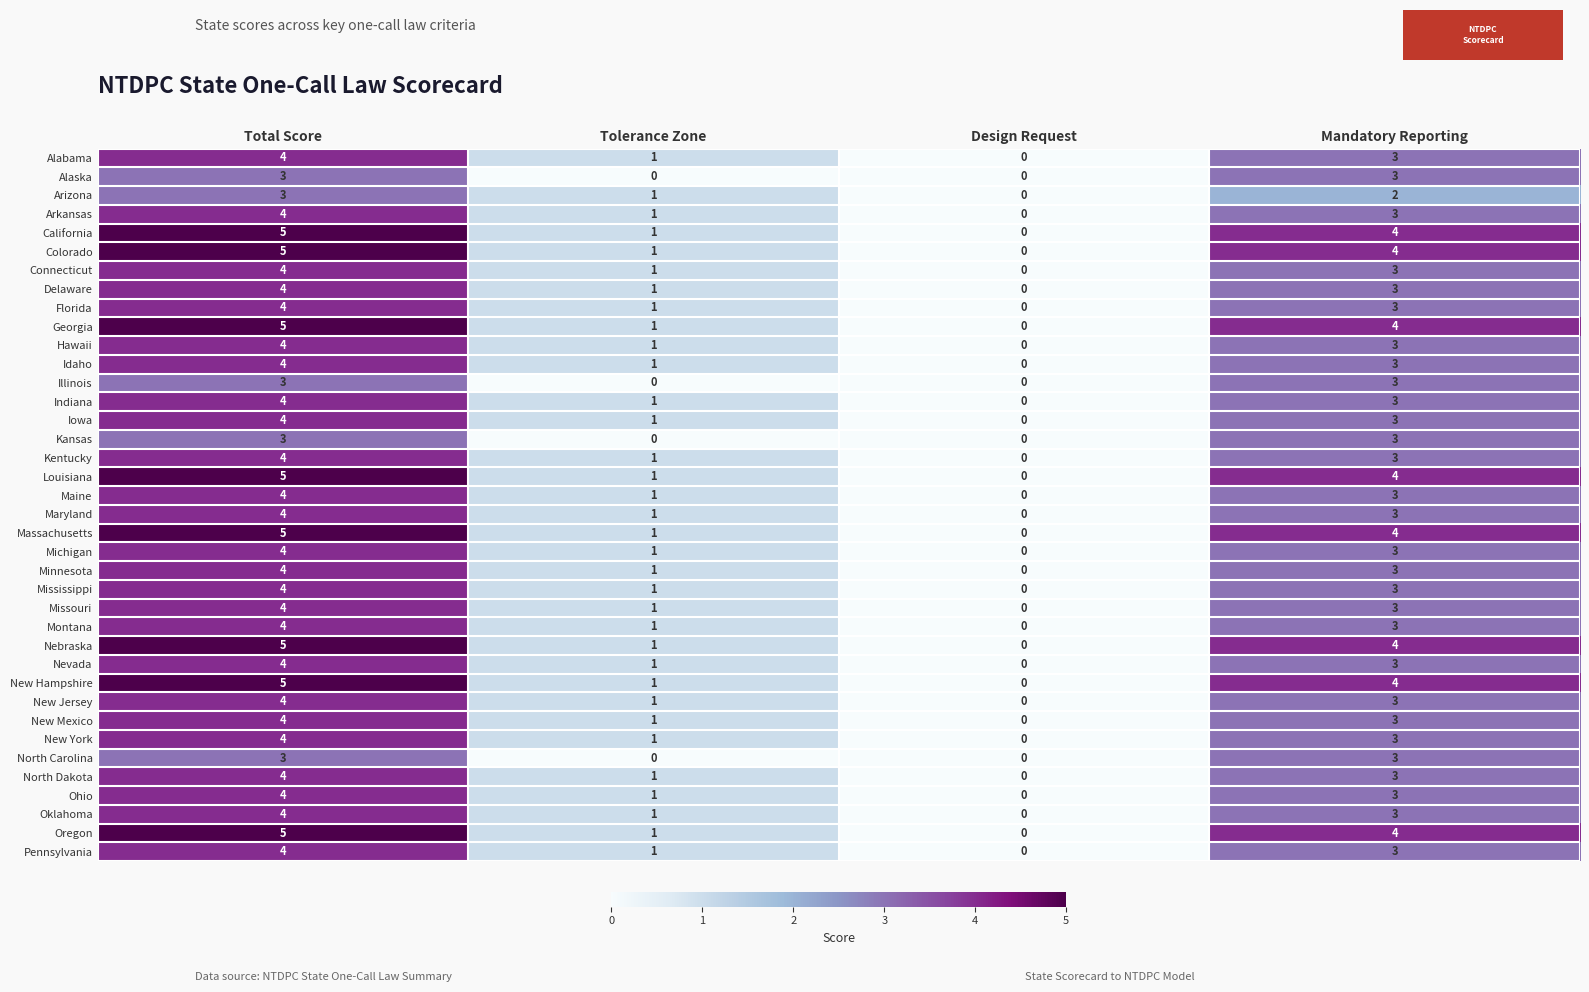

Where does the Pennsylvania series first go above 3?

Total Score